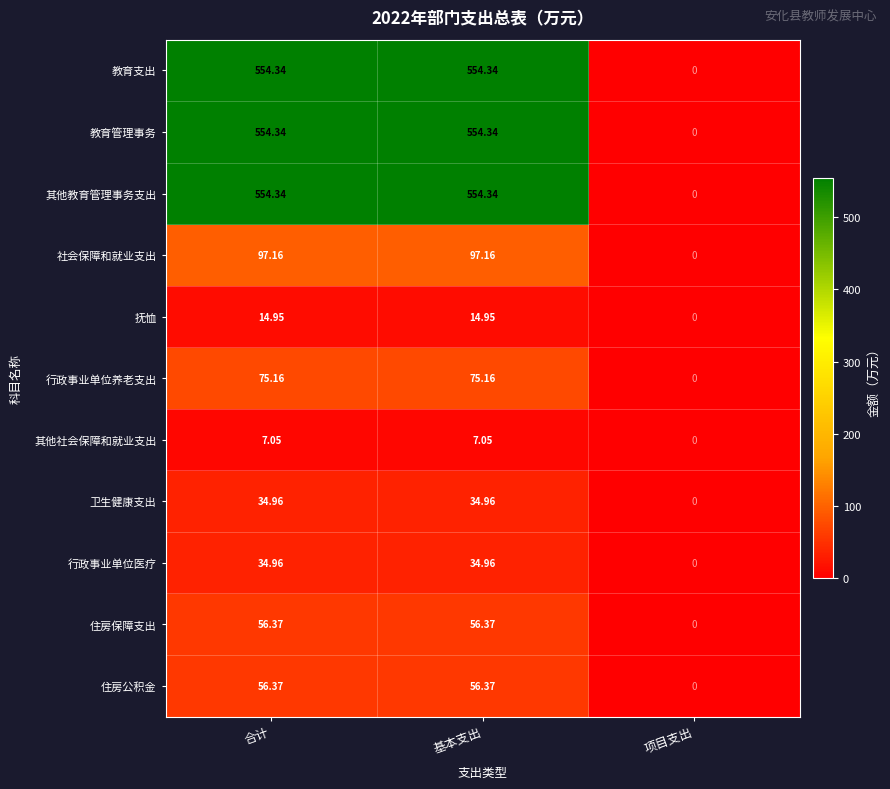

Where does the 住房保障支出 series first go above 56?

合计